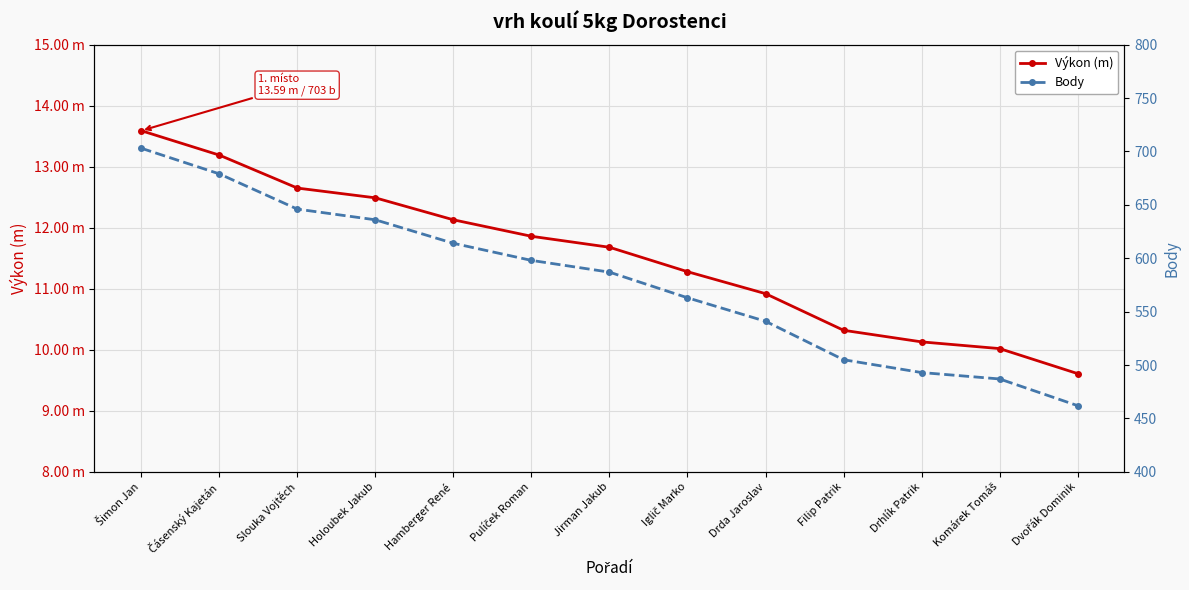

Reading left to right, list all the values displayed in this chart.

Výkon (m): Šimon Jan=13.6	Čásenský Kajetán=13.2	Slouka Vojtěch=12.7	Holoubek Jakub=12.5	Hamberger René=12.1	Pulíček Roman=11.9	Jirman Jakub=11.7	Iglič Marko=11.3	Drda Jaroslav=10.9	Filip Patrik=10.3	Drhlík Patrik=10.1	Komárek Tomáš=10.0	Dvořák Dominik=9.6
Body: Šimon Jan=703.0	Čásenský Kajetán=679.0	Slouka Vojtěch=646.0	Holoubek Jakub=636.0	Hamberger René=614.0	Pulíček Roman=598.0	Jirman Jakub=587.0	Iglič Marko=563.0	Drda Jaroslav=541.0	Filip Patrik=505.0	Drhlík Patrik=493.0	Komárek Tomáš=487.0	Dvořák Dominik=462.0